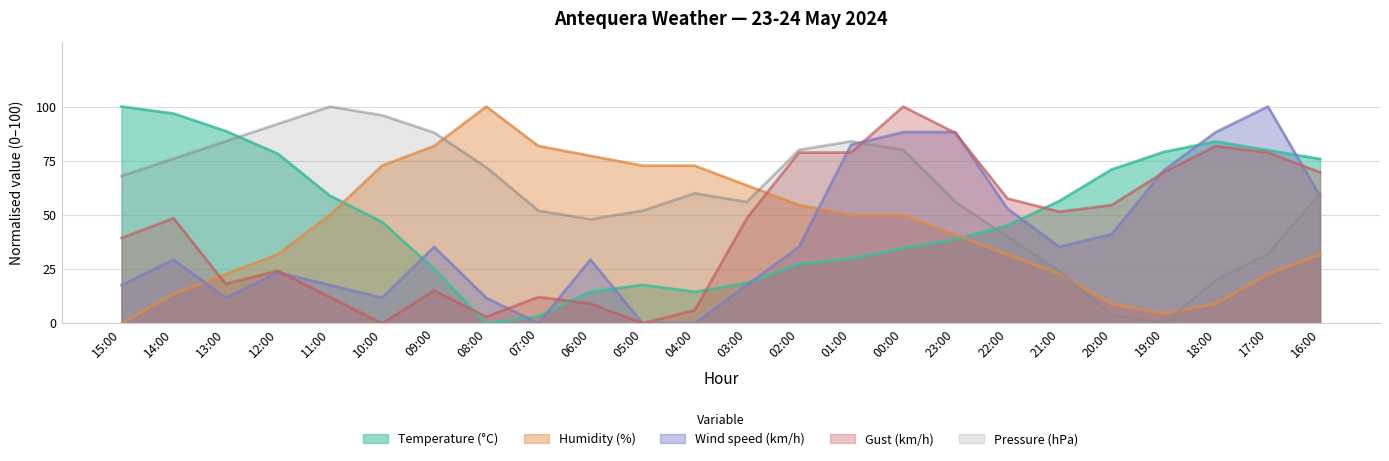

How many lines are shown in the chart?

5